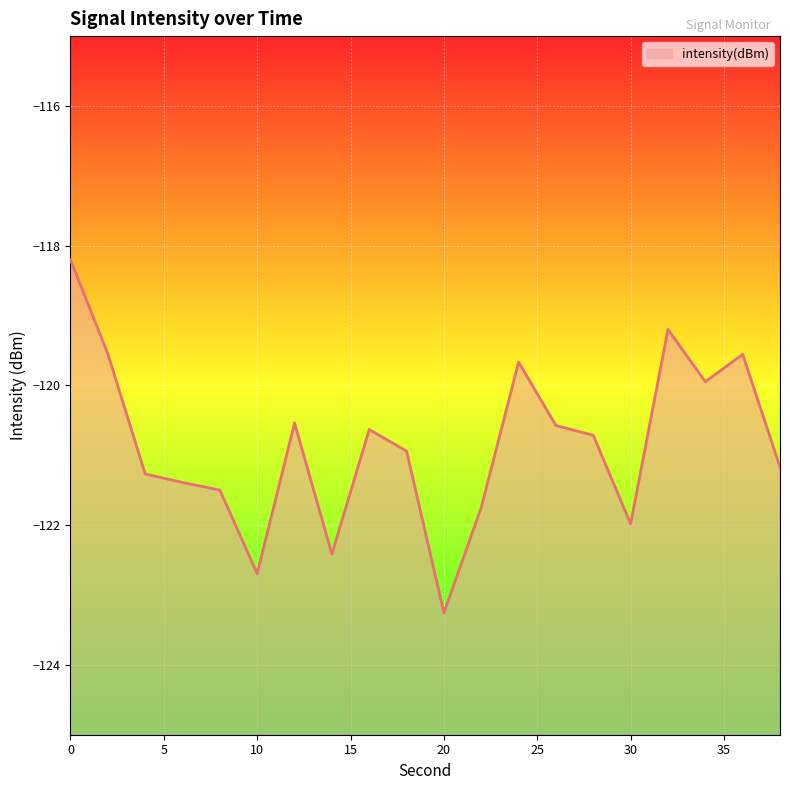

True or false: the data shows -121.7 at 22.

True